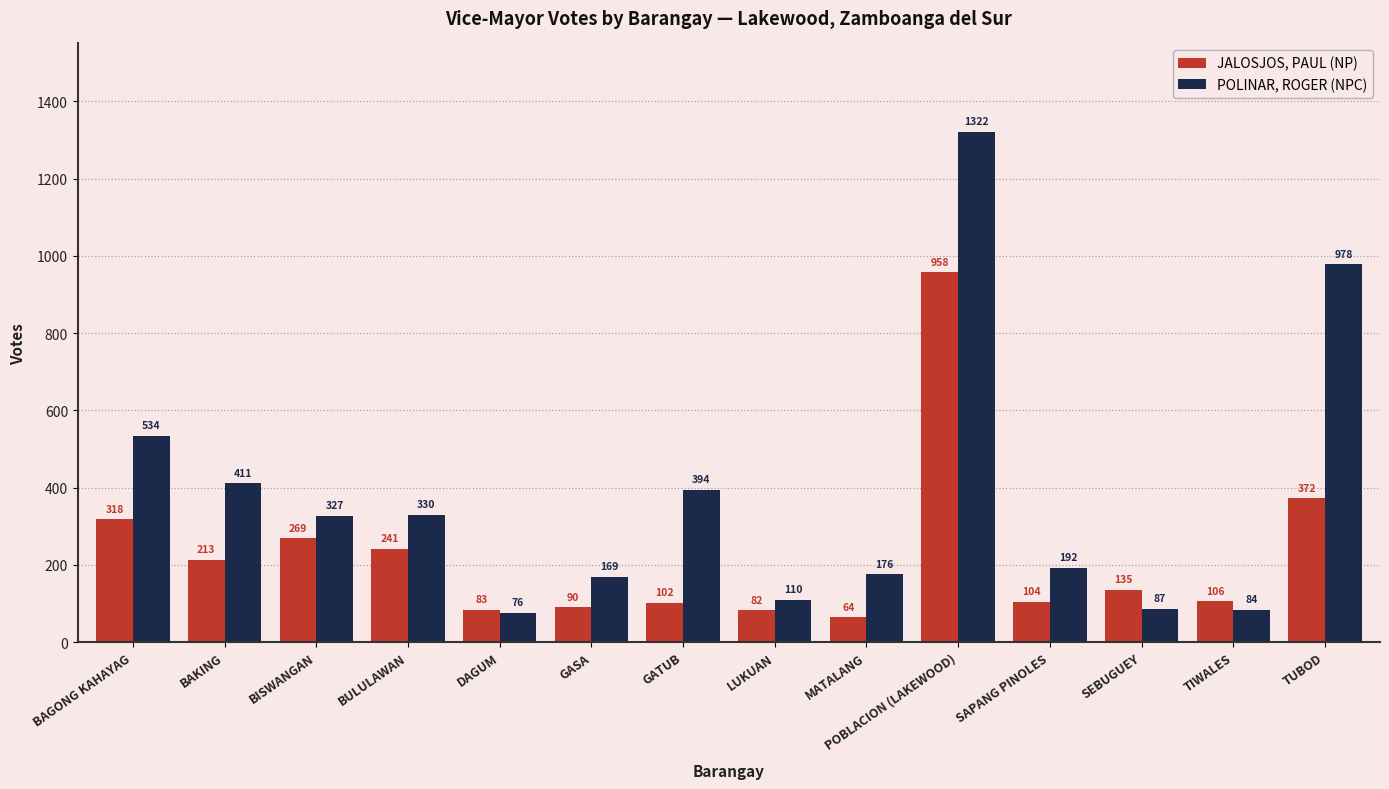

At BULULAWAN, list the series in order from smallest to largest.

JALOSJOS, PAUL (NP), POLINAR, ROGER (NPC)